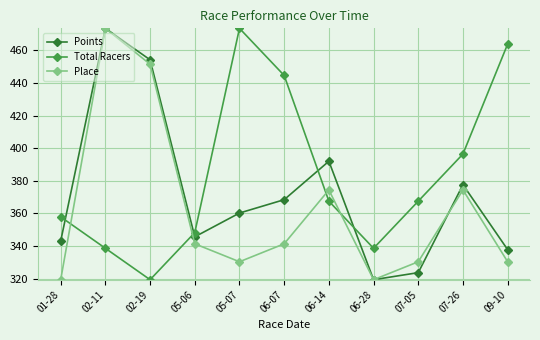

True or false: Points has a value of 392.0 at 06-14.

True